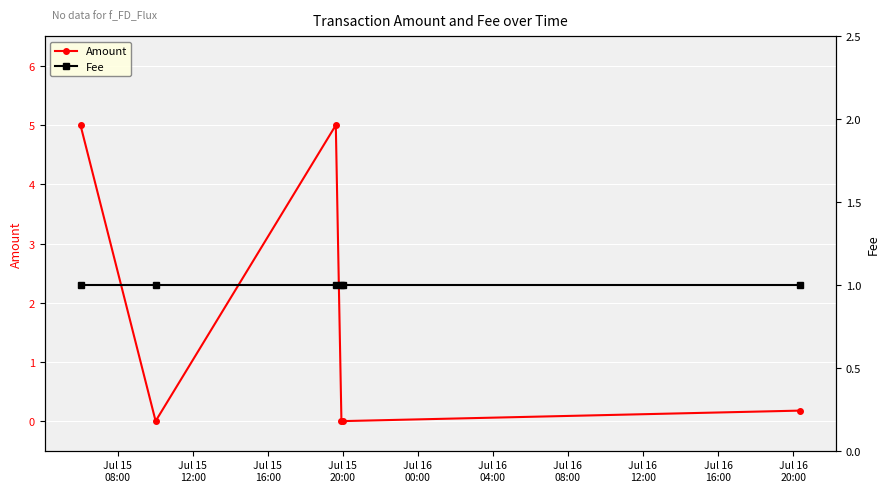

How many interior local peaks does the Amount series have?

1